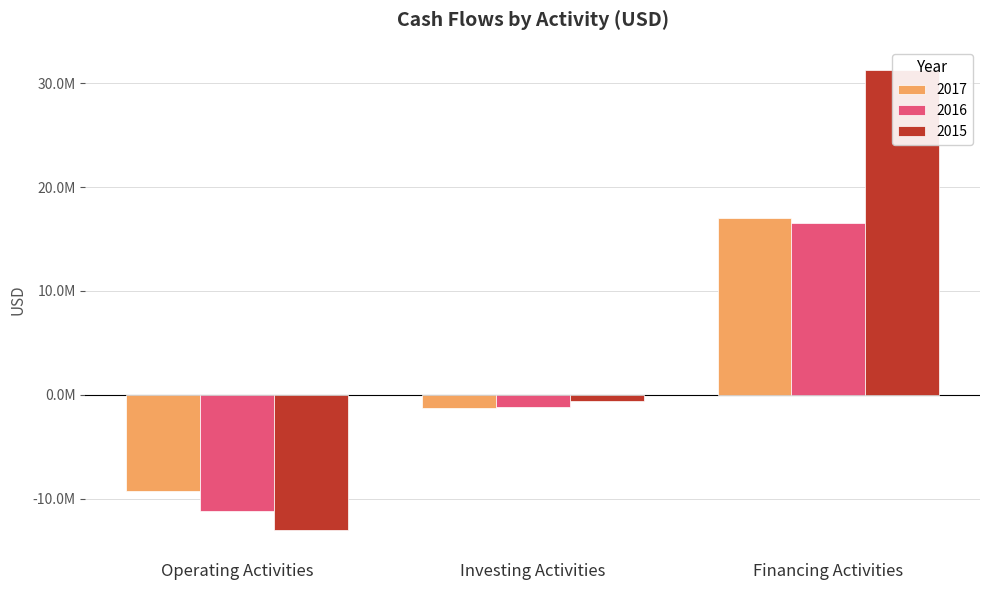

The value of 2015 at Operating Activities is -13051819. True or false?

True